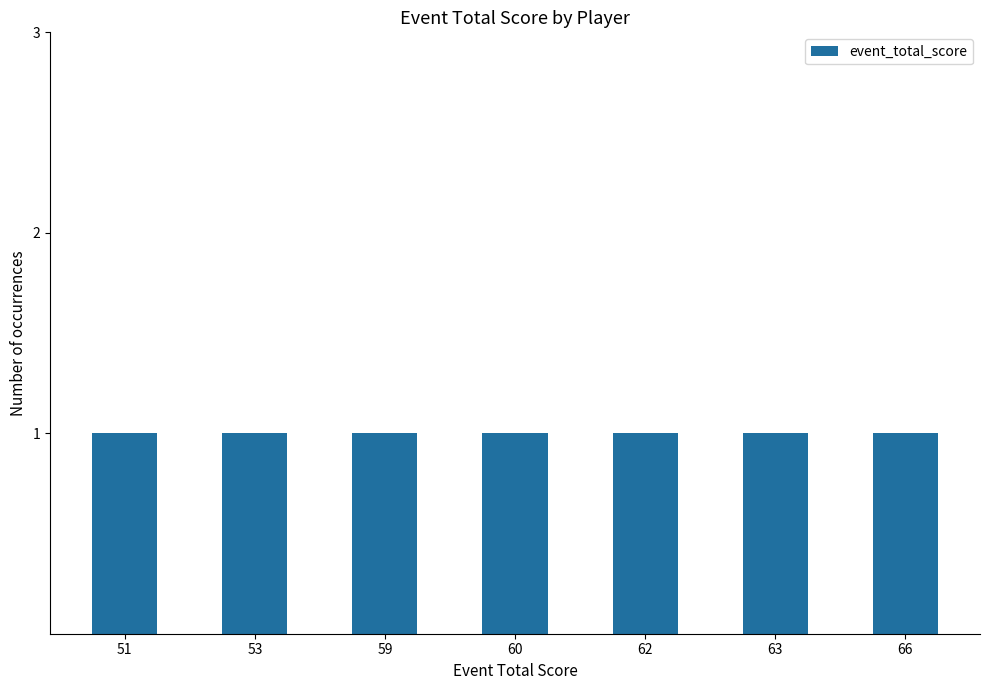

Are the bars horizontal?

No